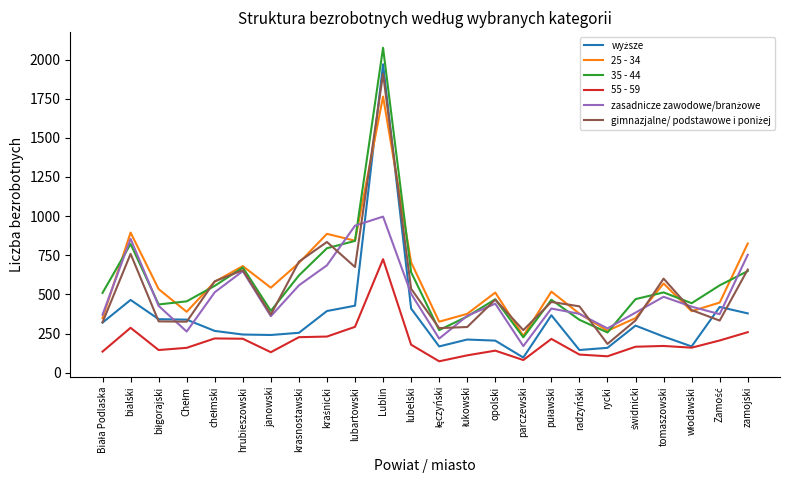

What is the total value across all series at janowski?

2042